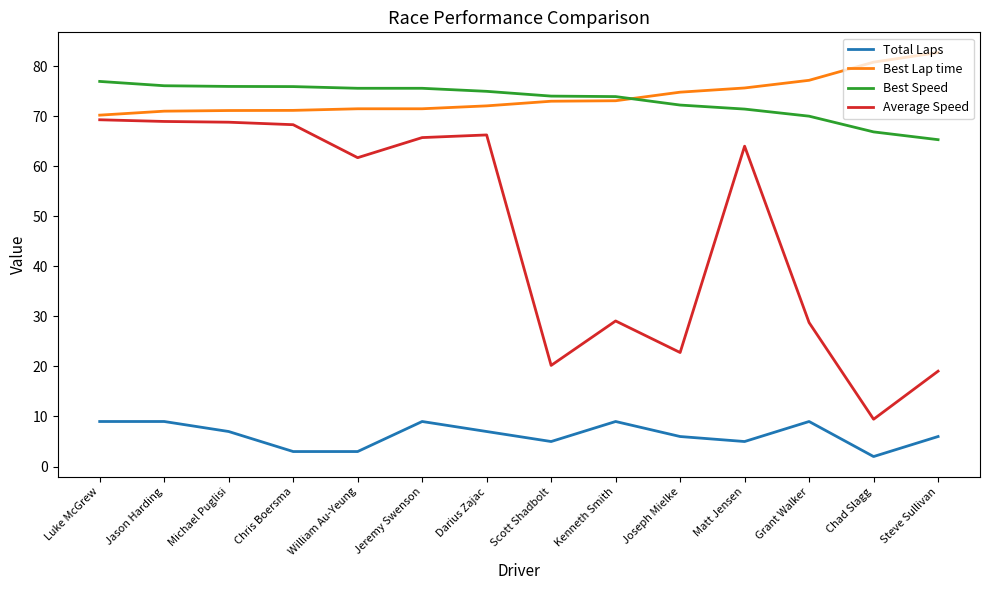

What position from the left is Chris Boersma?

4